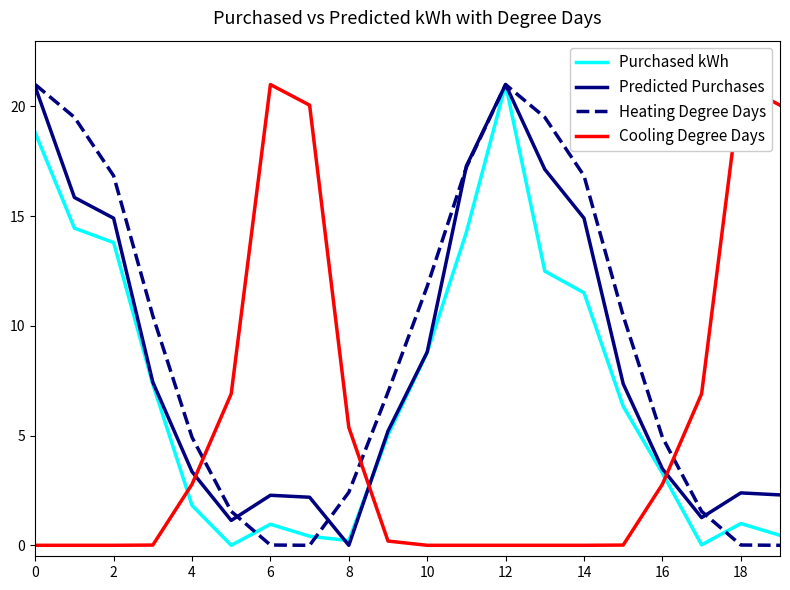

True or false: Purchased kWh has a value of 21.0 at 12.

True